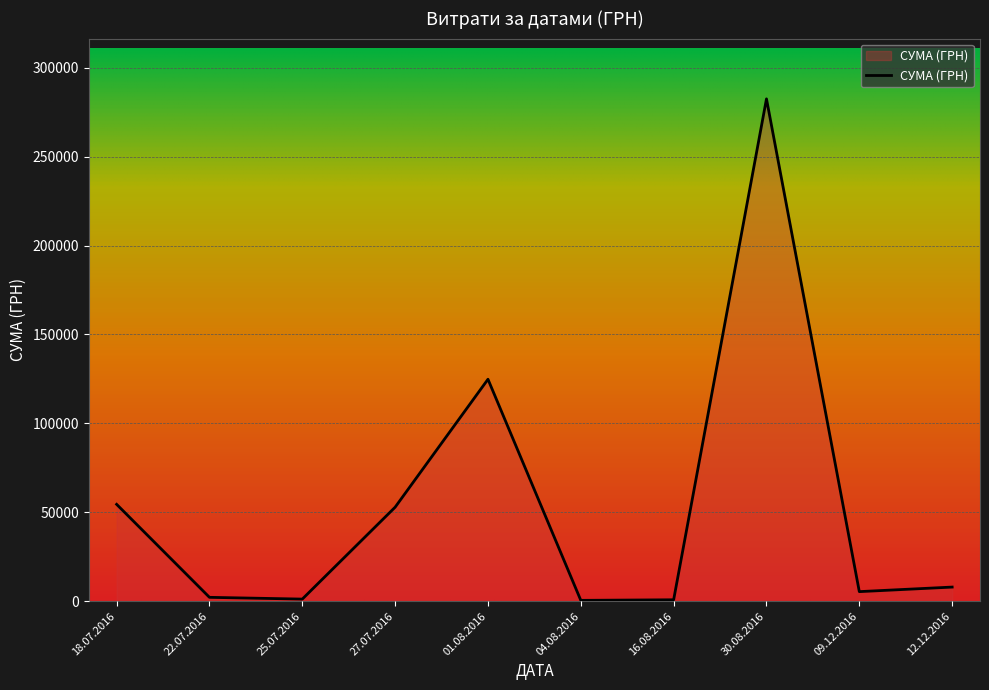

At which category does the chart reach its peak across all series?

30.08.2016